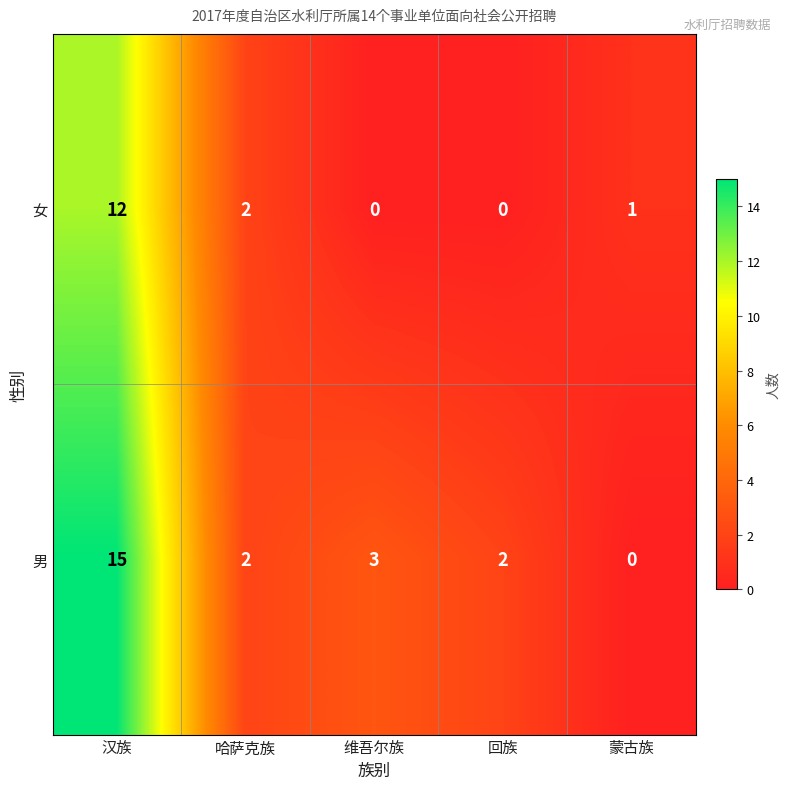

Reading left to right, extract all data points from this chart.

女: 12	2	0	0	1
男: 15	2	3	2	0